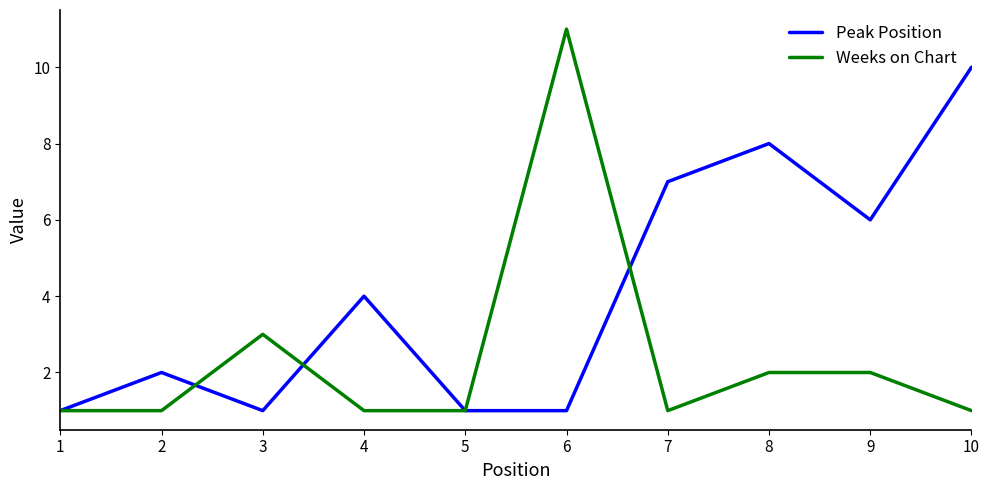

Which series has the largest range (max minus min)?

Weeks on Chart